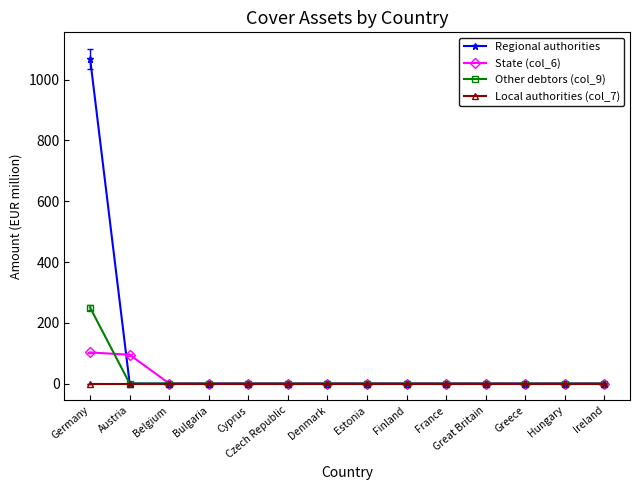

How many lines are shown in the chart?

4